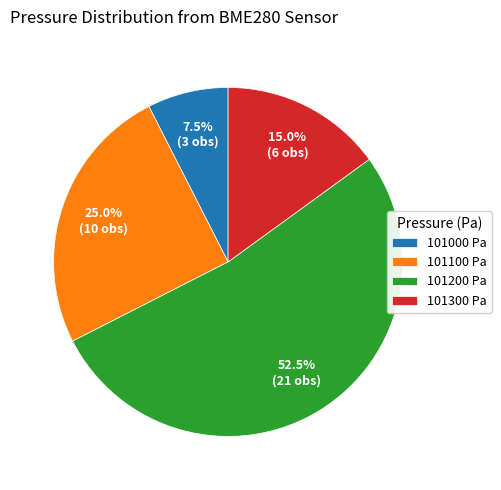

Which has a higher value, 101200 Pa or 101100 Pa?

101200 Pa